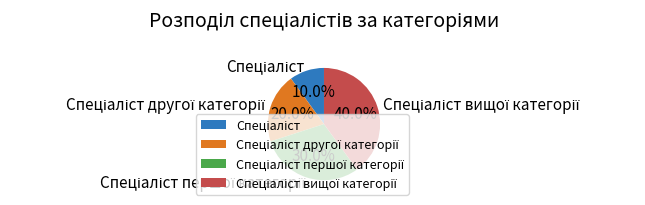

Count the number of slices in the pie.

4